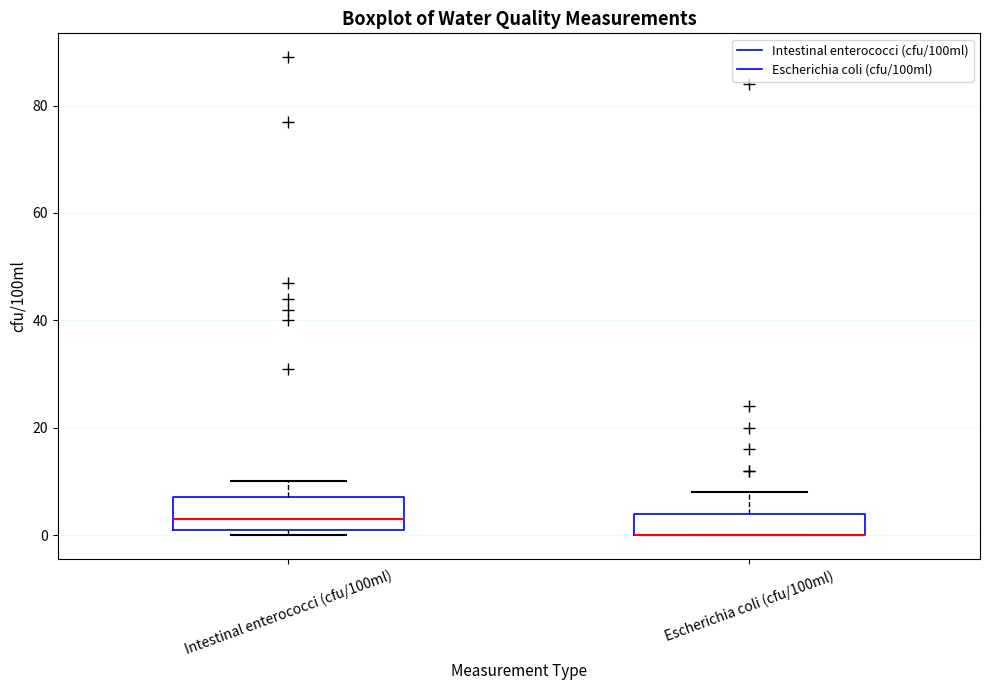

Which box is the tallest, from its lower edge to its upper edge?

Intestinal enterococci (cfu/100ml)